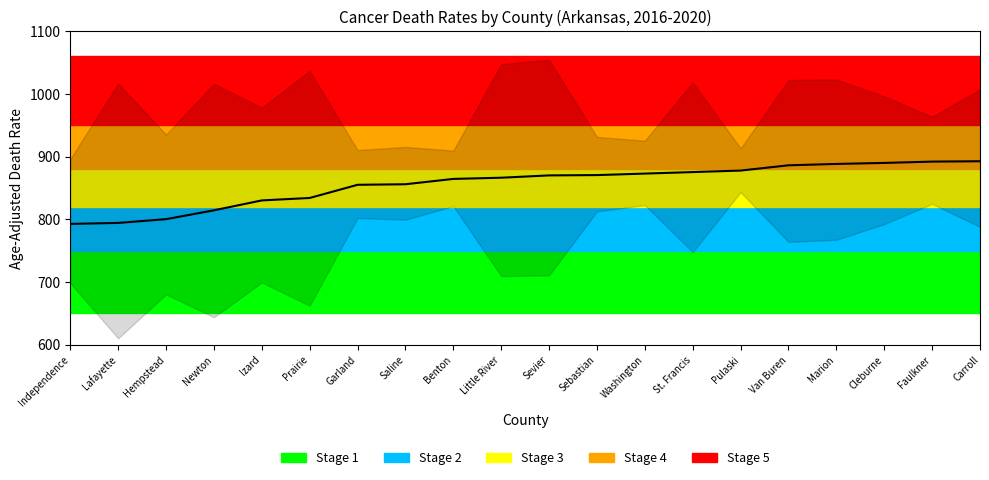

How many series are shown in this chart?

1